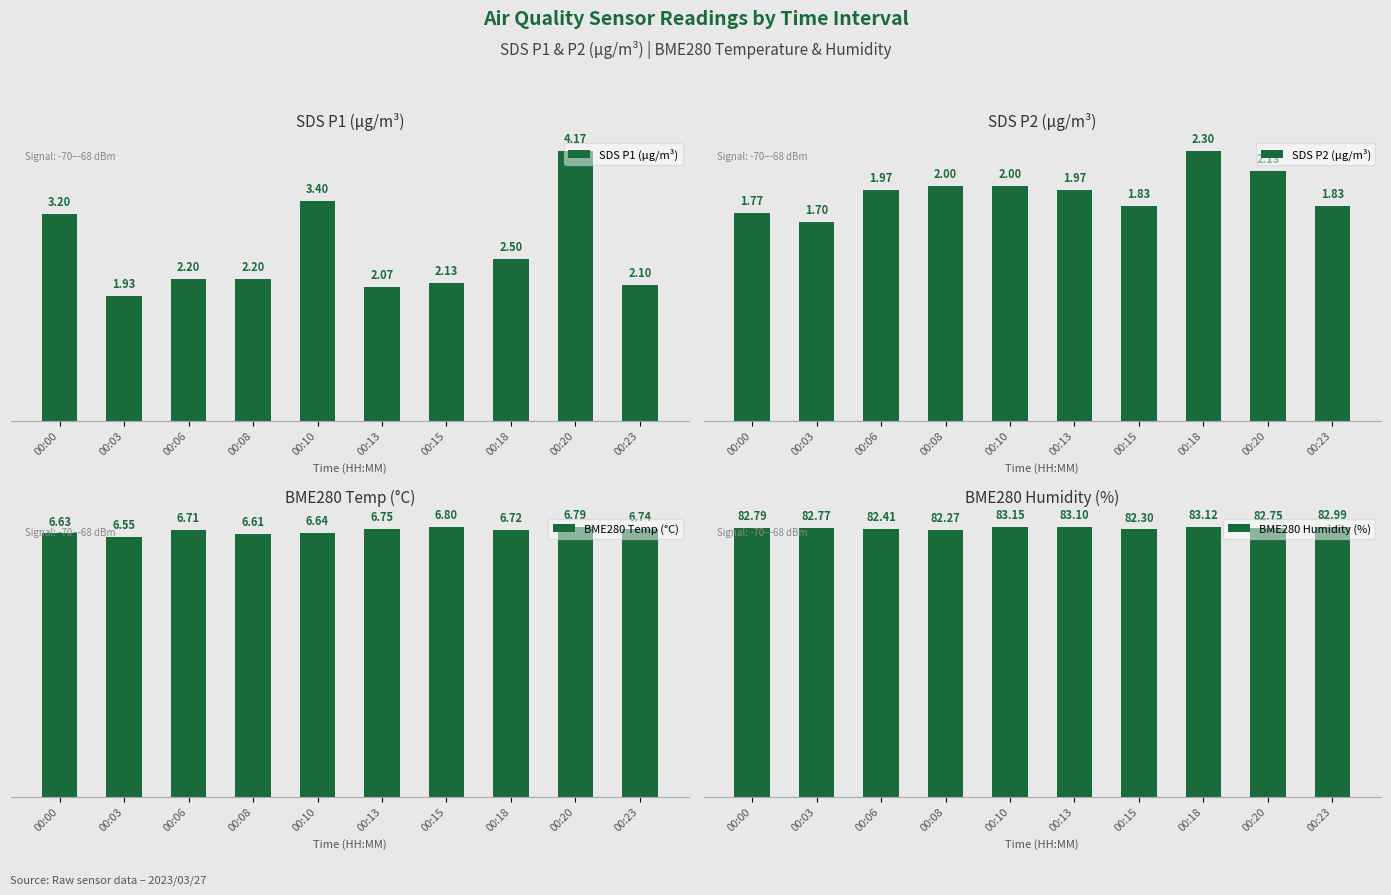

List the series in order of their peak value, highest first.

BME280 Humidity (%), BME280 Temp (°C), SDS P1 (μg/m³), SDS P2 (μg/m³)